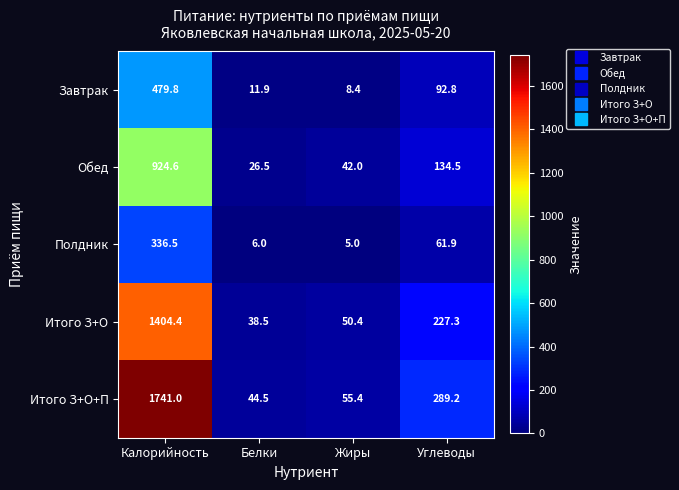

What is the difference between the maximum and minimum values in the Полдник series?

331.5